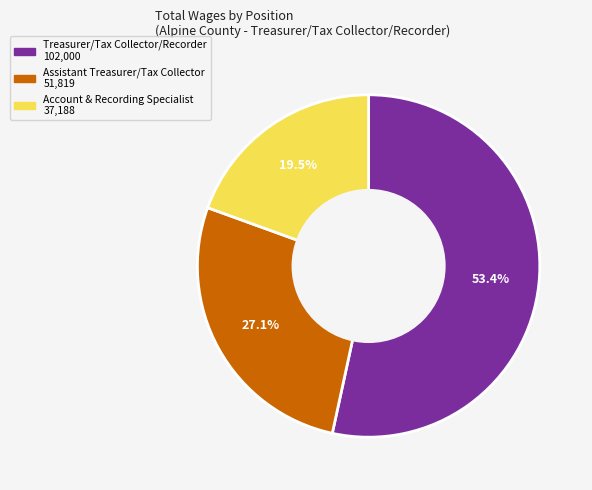

What is the majority slice?

Treasurer/Tax Collector/Recorder